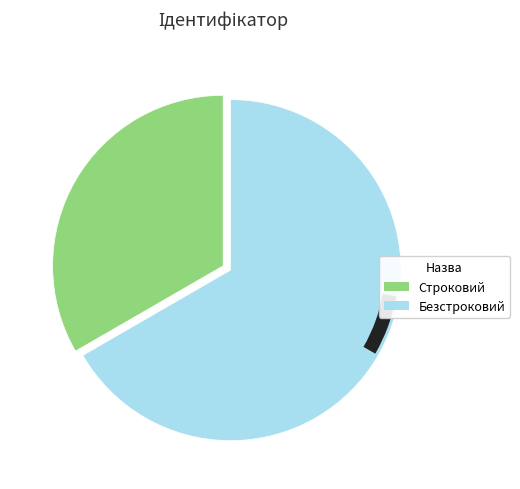

Is the sum of Безстроковий and Строковий greater than half?

Yes